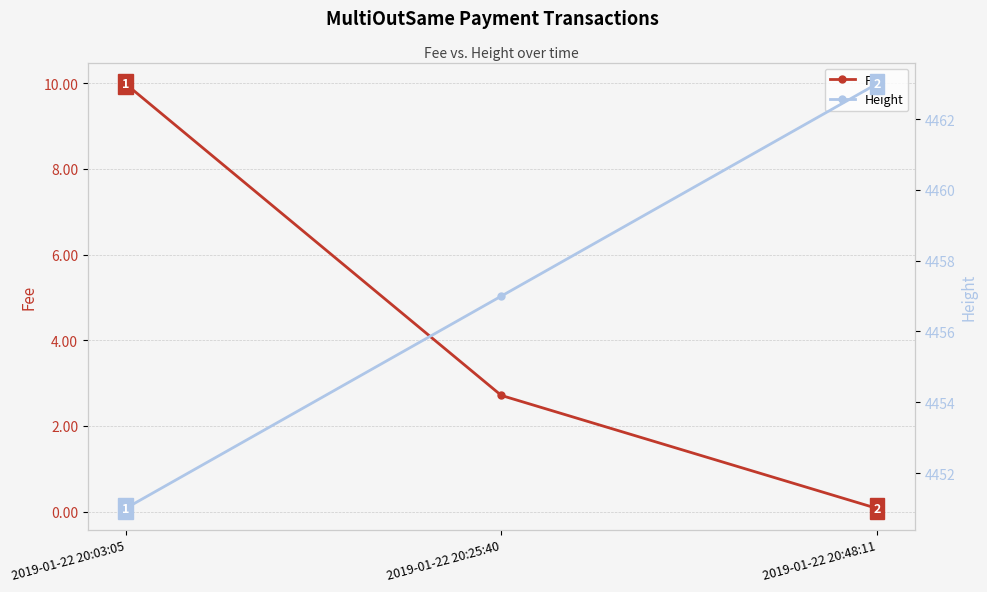

Rank the series by their average value, from highest to lowest.

Height, Fee